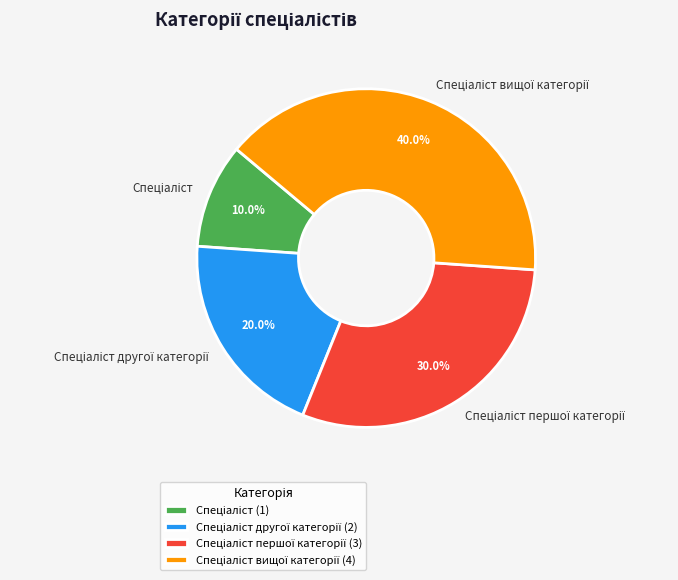

Is there a majority slice in this chart?

No